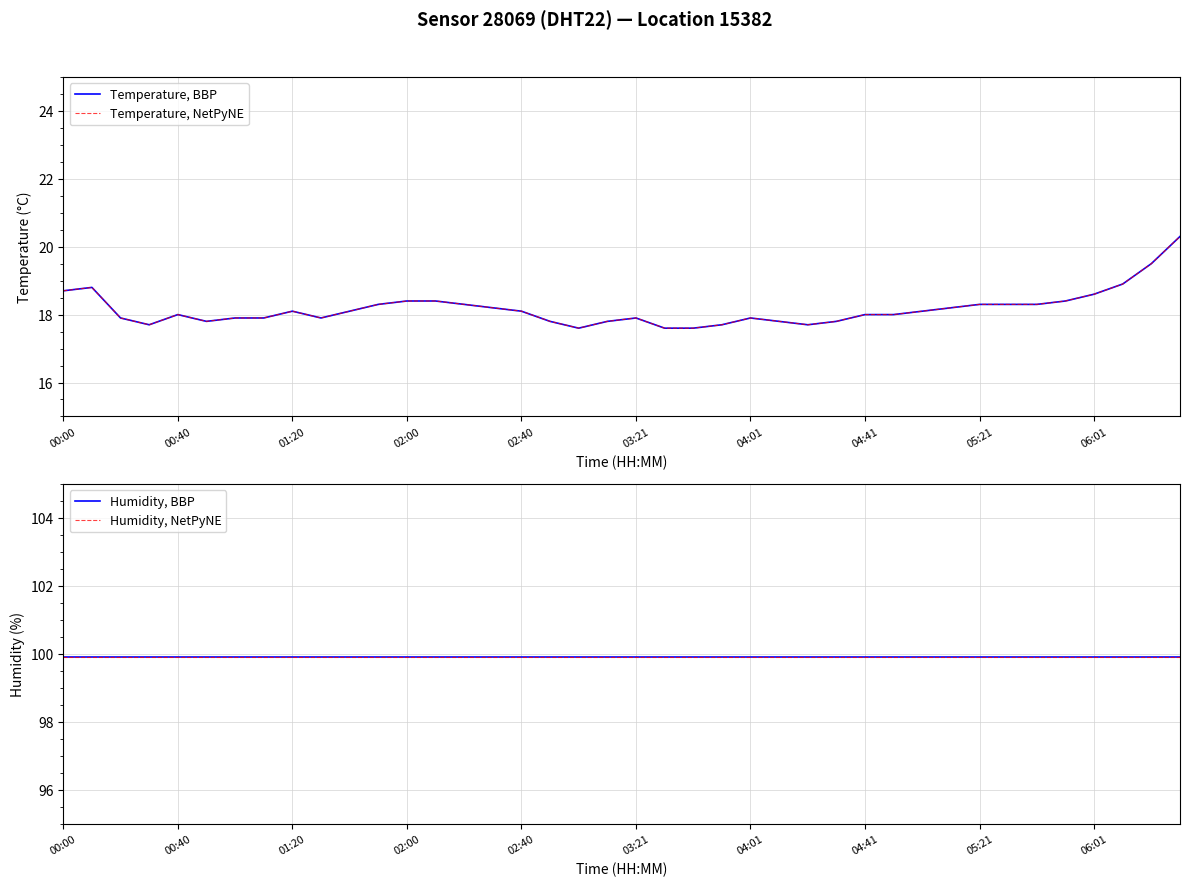

At which category is the sum across all series the highest?

39